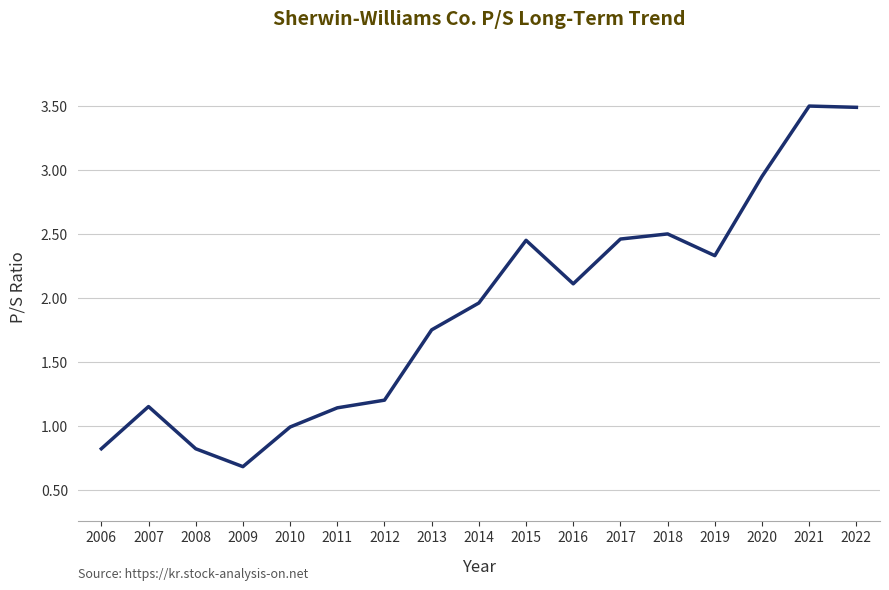

The chart shows a value of 0.9 at 2017. True or false?

False